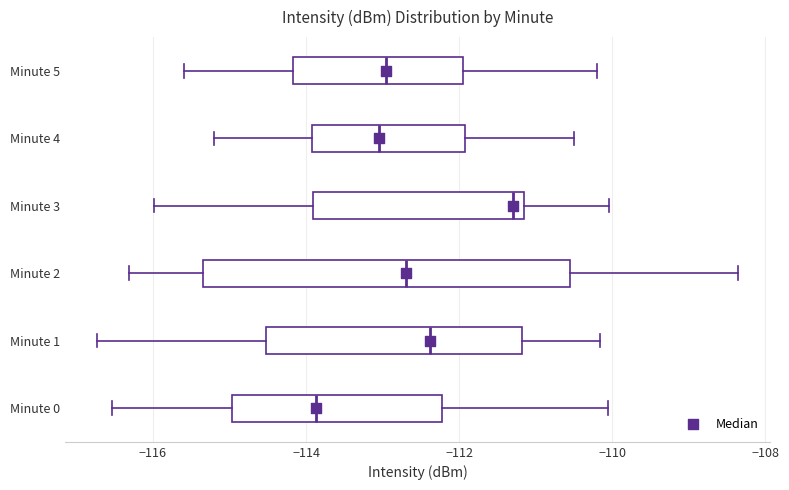

Comparing the boxes themselves (not the whiskers), which one is the widest?

Minute 2